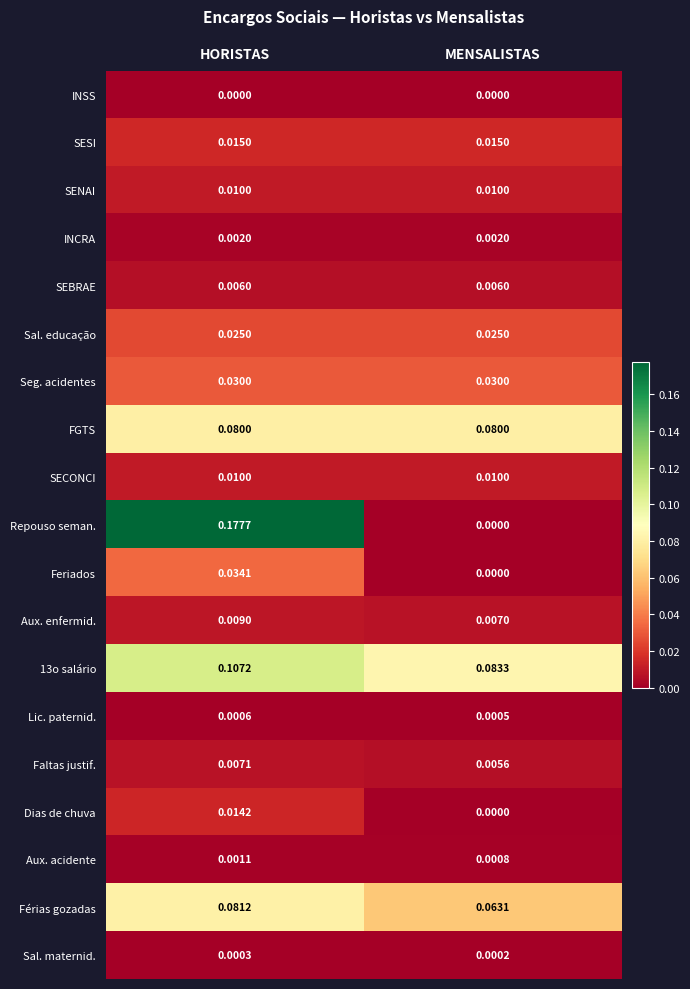

At which category is the sum across all series the highest?

HORISTAS